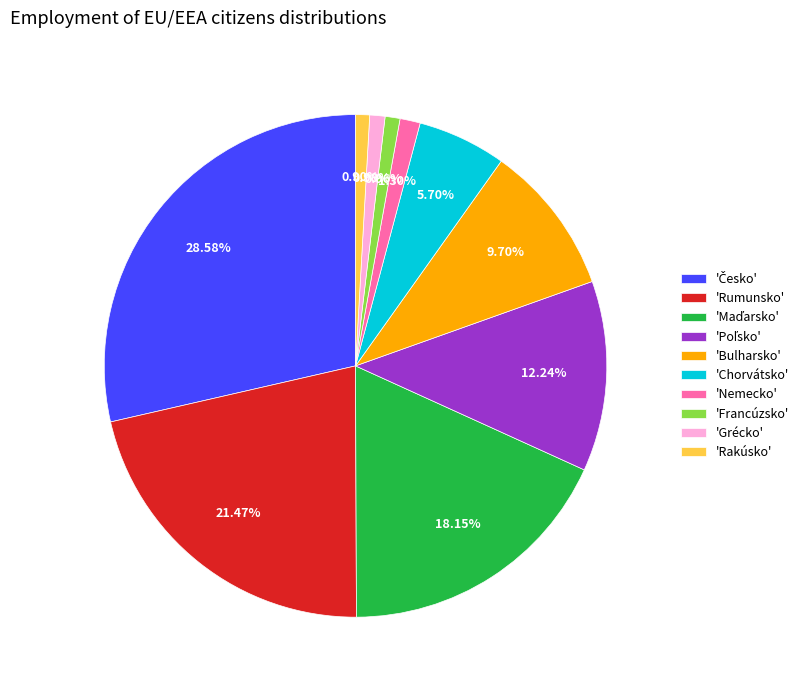

Approximately how many times larger is the value at 'Nemecko' compared to 'Rakúsko'?

1.4